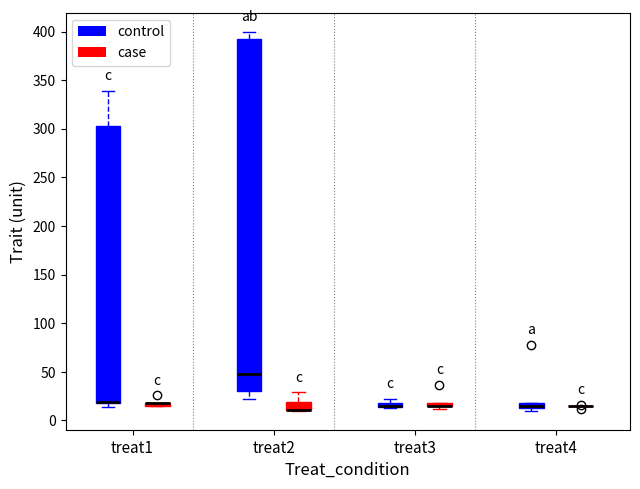

Where is the upper edge of the box for treat1 (control) on the y-axis? The values are not printed on the chart, so give them approximately, as read against the axis.

305